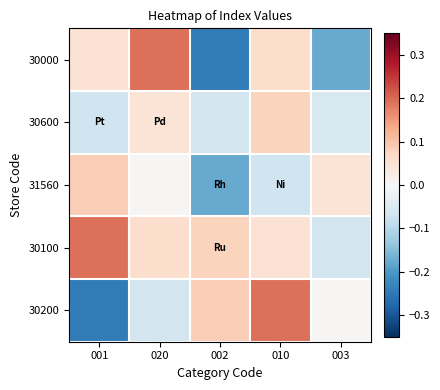

What is the maximum value shown in the chart?

0.2